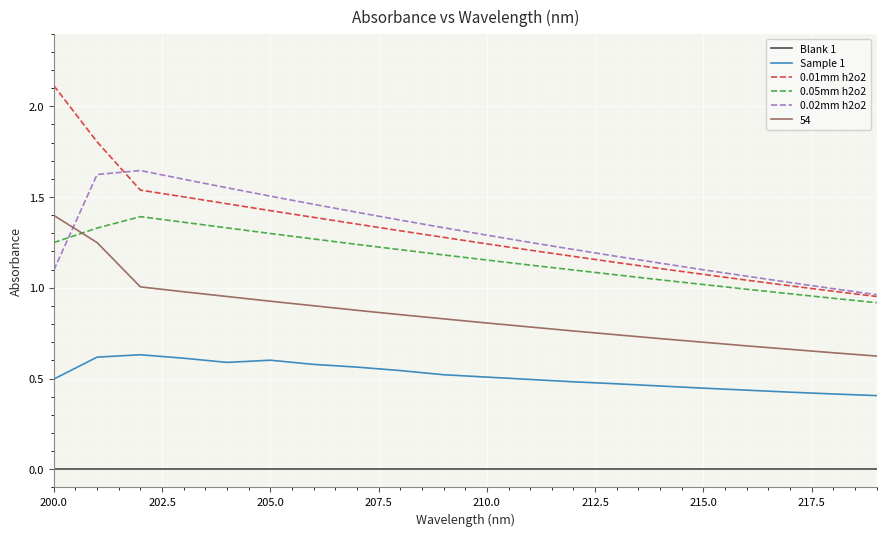

Which series has the widest spread of values?

0.01mm h2o2